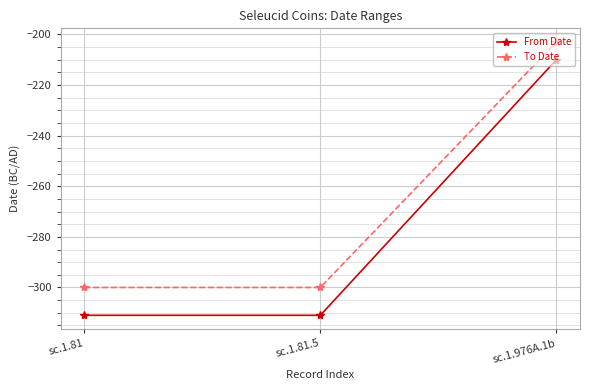

What is the maximum value shown in the chart?

-203